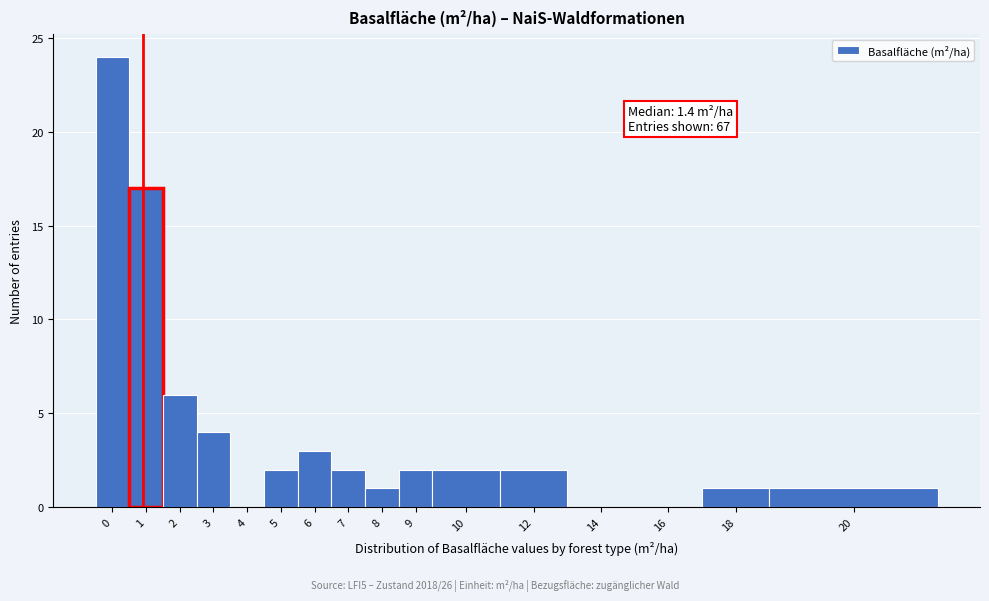

Reading right to left, transcribe all the data shown in this chart.

20=1	18=1	16=0	14=0	12=2	10=2	9=2	8=1	7=2	6=3	5=2	4=0	3=4	2=6	1=17	0=24